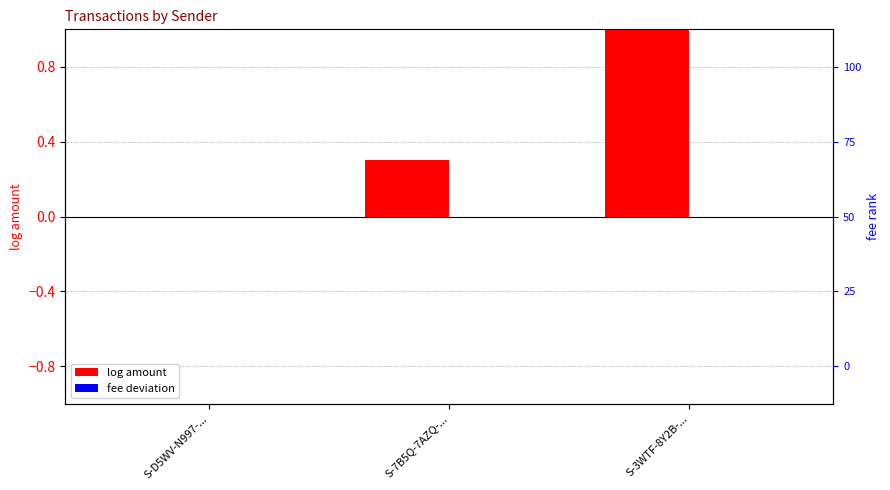

Which category has the highest value in the fee deviation series?

S-7B5Q-7AZQ-...